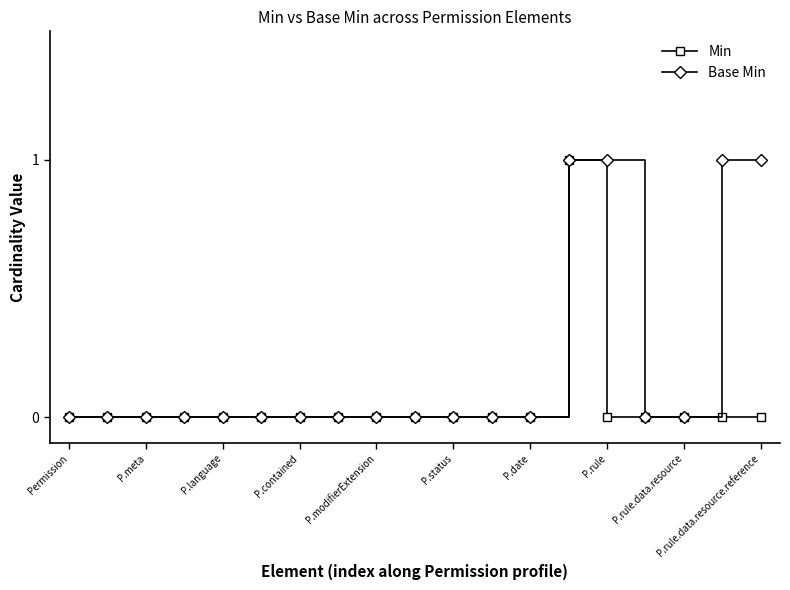

List the series in order of their overall mean, lowest first.

Min, Base Min